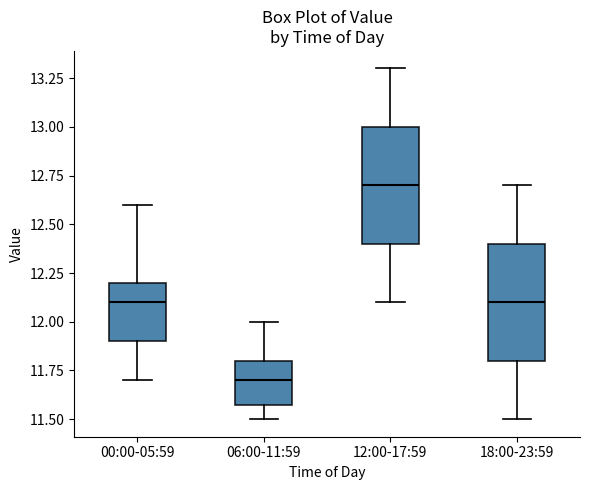

Reading left to right, transcribe this box plot: for each box, give where its median line is, the range the box spans, and where its two whiskers end, as read against the y-axis. The values are not printed on the chart, so give them approximately, as read against the axis.

00:00-05:59: median 12.1, box 11.9 to 12.2, whiskers 11.7 to 12.6
06:00-11:59: median 11.7, box 11.6 to 11.8, whiskers 11.5 to 12.0
12:00-17:59: median 12.7, box 12.4 to 13.0, whiskers 12.1 to 13.3
18:00-23:59: median 12.1, box 11.8 to 12.4, whiskers 11.5 to 12.7